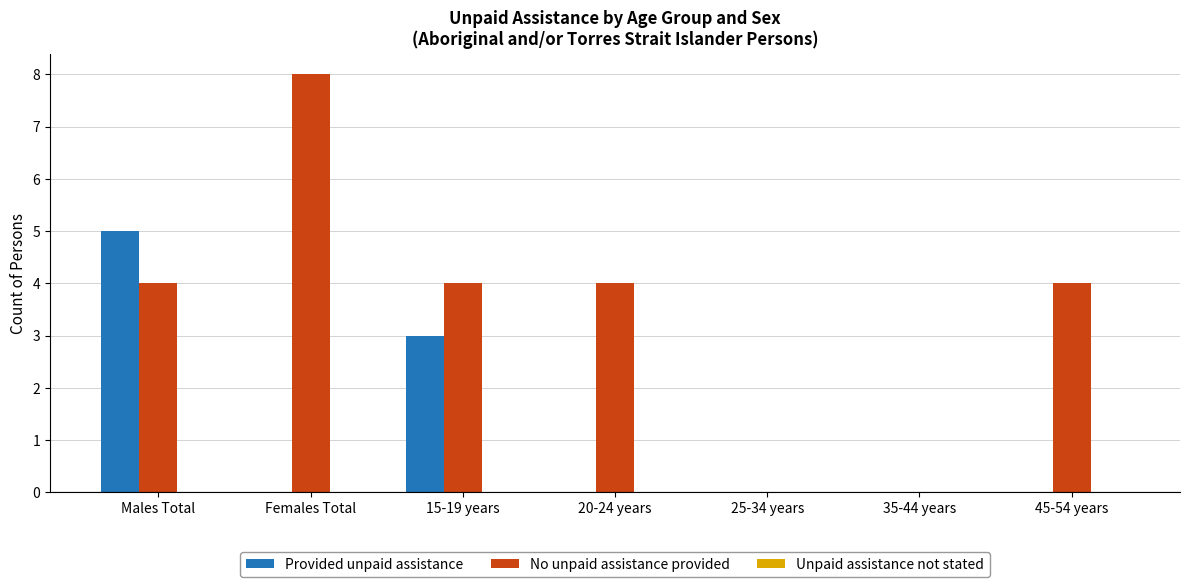

Which series changed the most between Females Total and 25-34 years?

No unpaid assistance provided